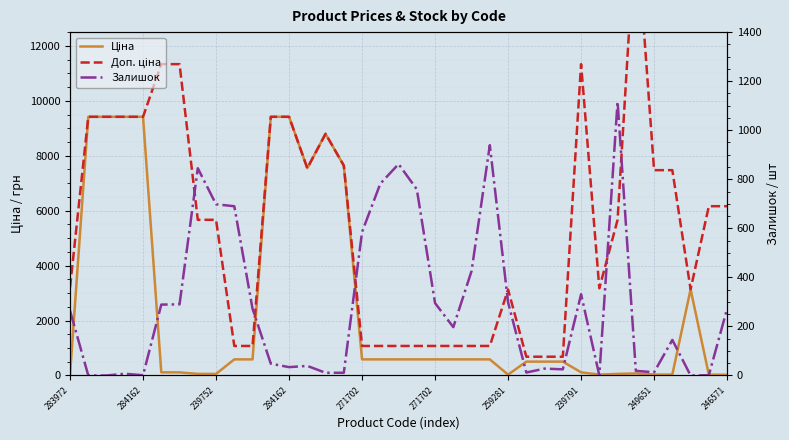

What is the difference between the highest and lowest values at 284162?

9415.9